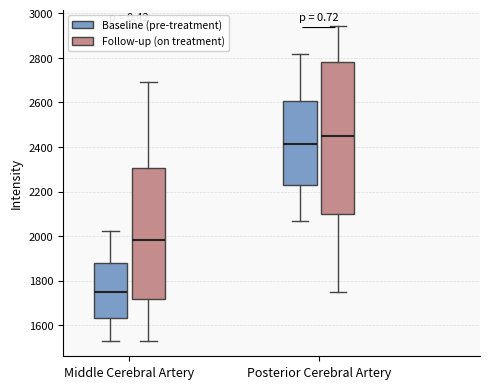

Where does the upper whisker of the box for Posterior Cerebral Artery (Baseline (pre-treatment)) end on the y-axis? The values are not printed on the chart, so give them approximately, as read against the axis.

2820